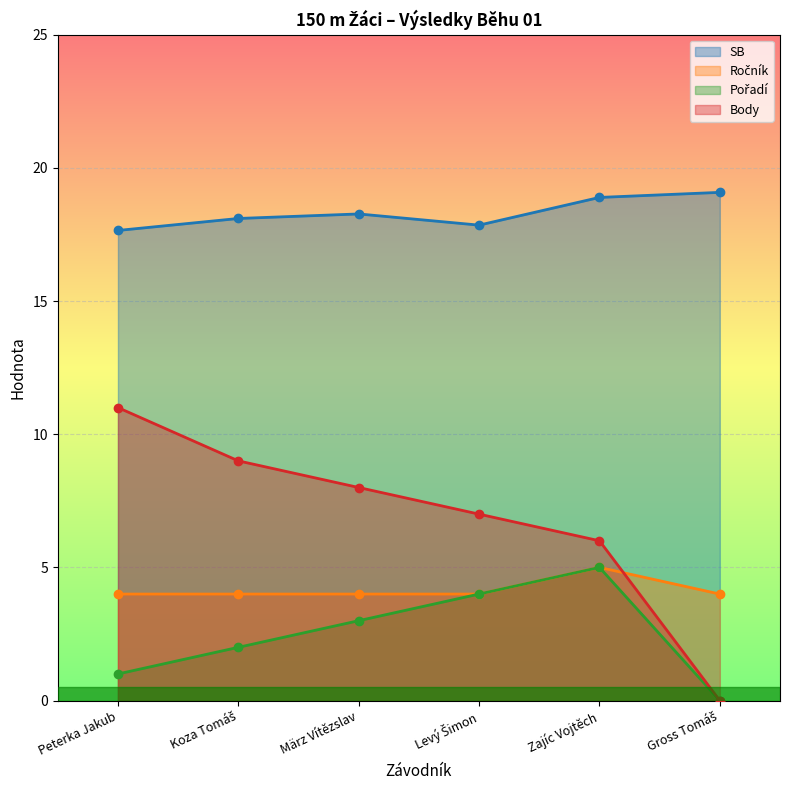

What is the value of the Ročník point at the 6th from the left?

4.0